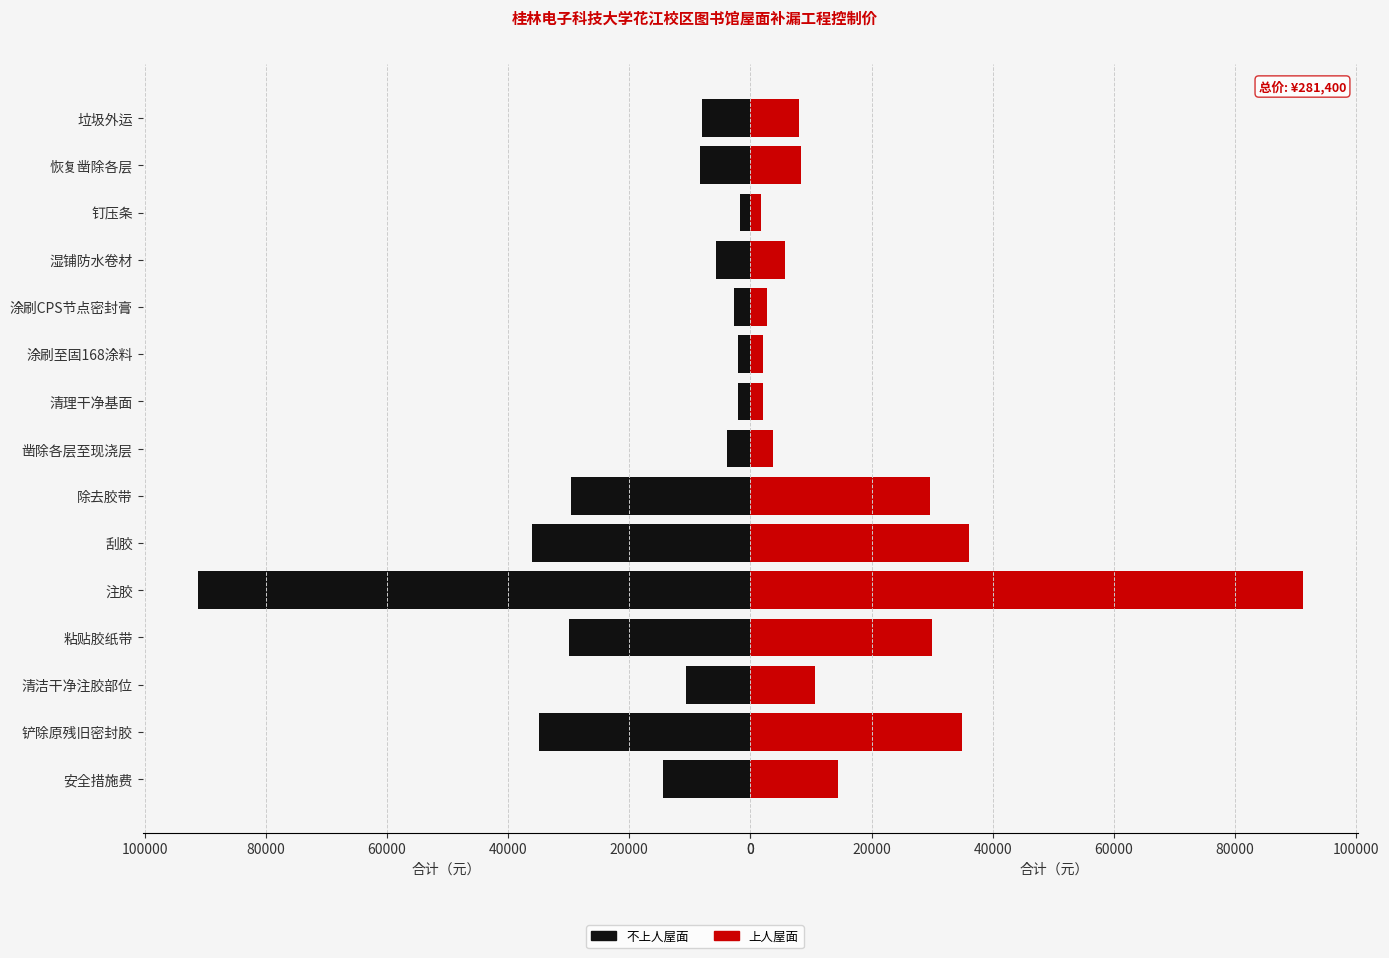

Reading left to right, transcribe all the data shown in this chart.

合计（元）- 左: 14440	34960	10640	30020	91200	36100	29640	3792	2112	2016	2688	5712	1728	8352	8000
合计（元）- 右: 14440	34960	10640	30020	91200	36100	29640	3792	2112	2016	2688	5712	1728	8352	8000